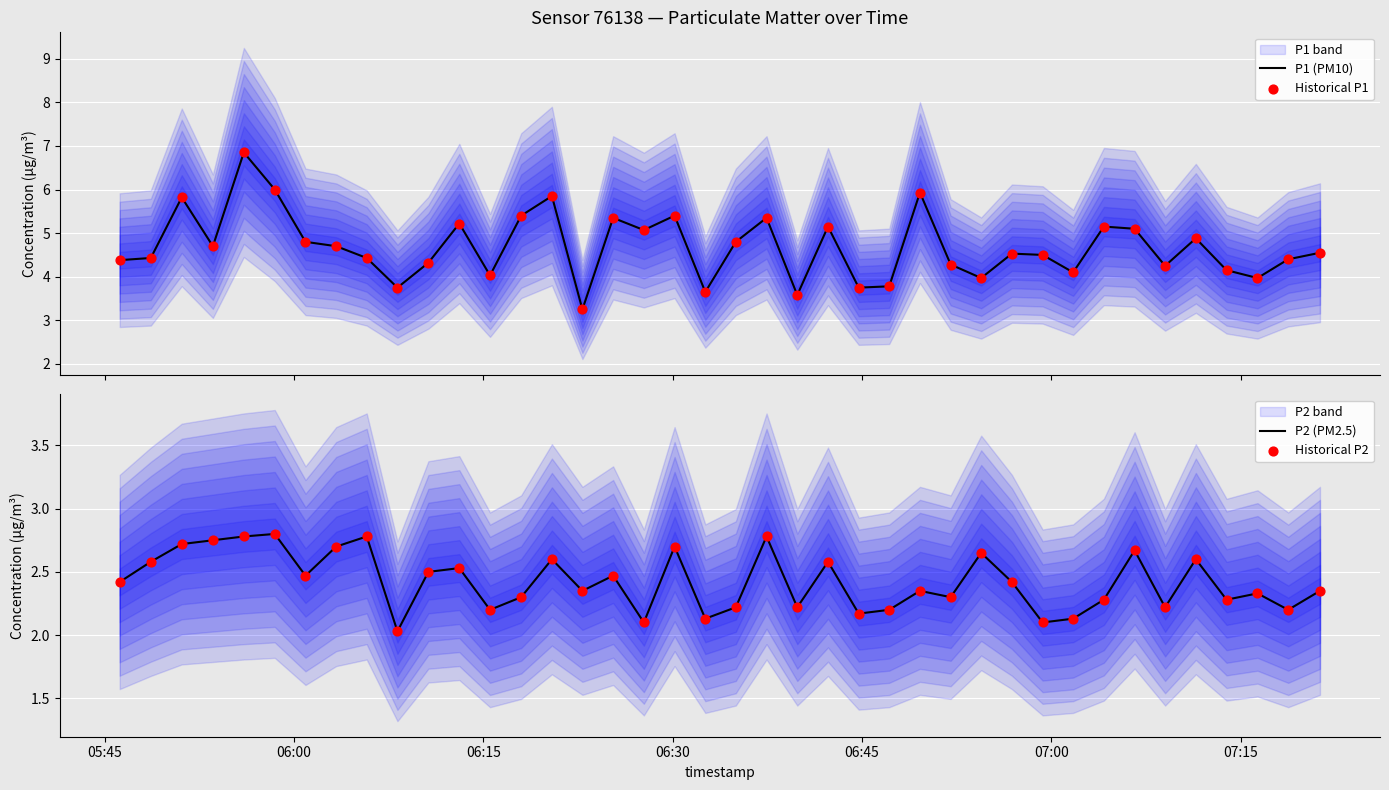

At how many categories does at least one series exceed 4?

32